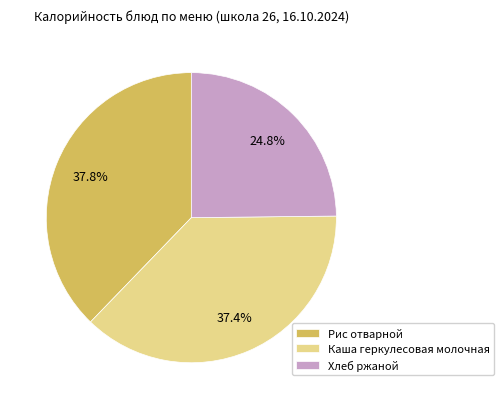

Is the sum of Рис отварной and Хлеб ржаной greater than half?

Yes